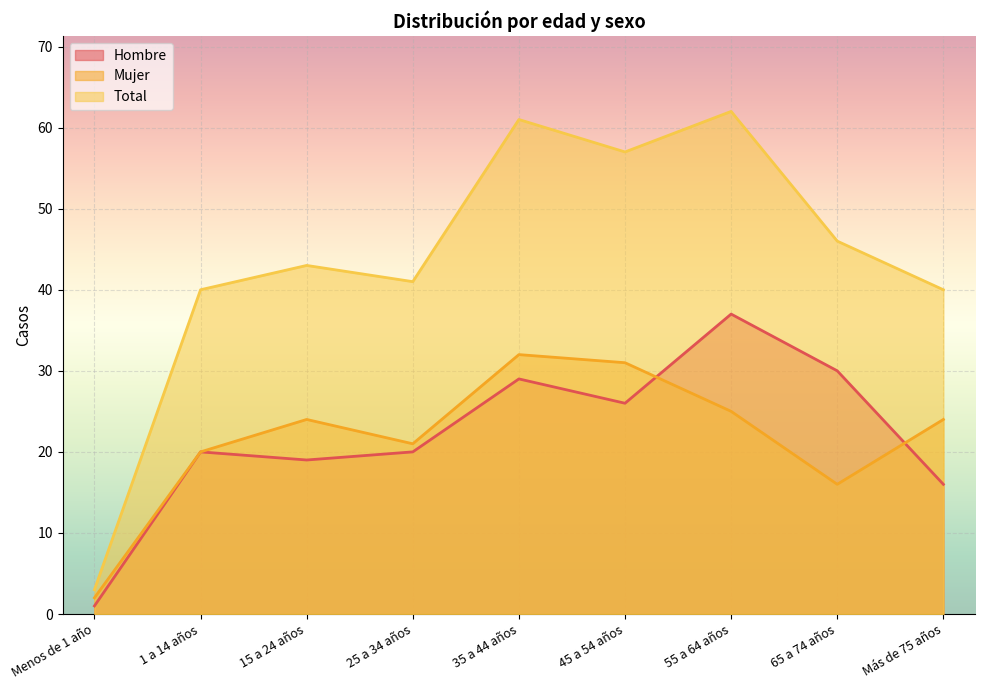

True or false: Total and Mujer intersect in this chart.

False